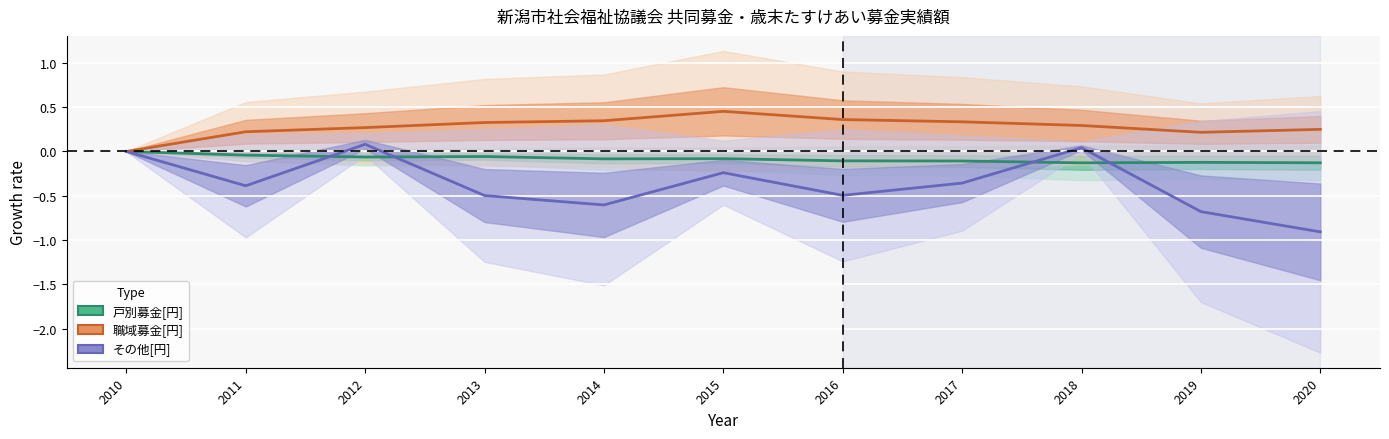

What is the spread (max minus min) of values at 2020?

1.2